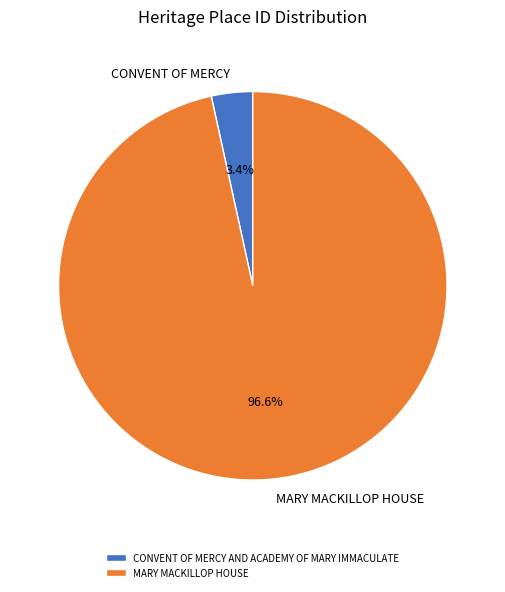

Does any single category account for the majority?

Yes